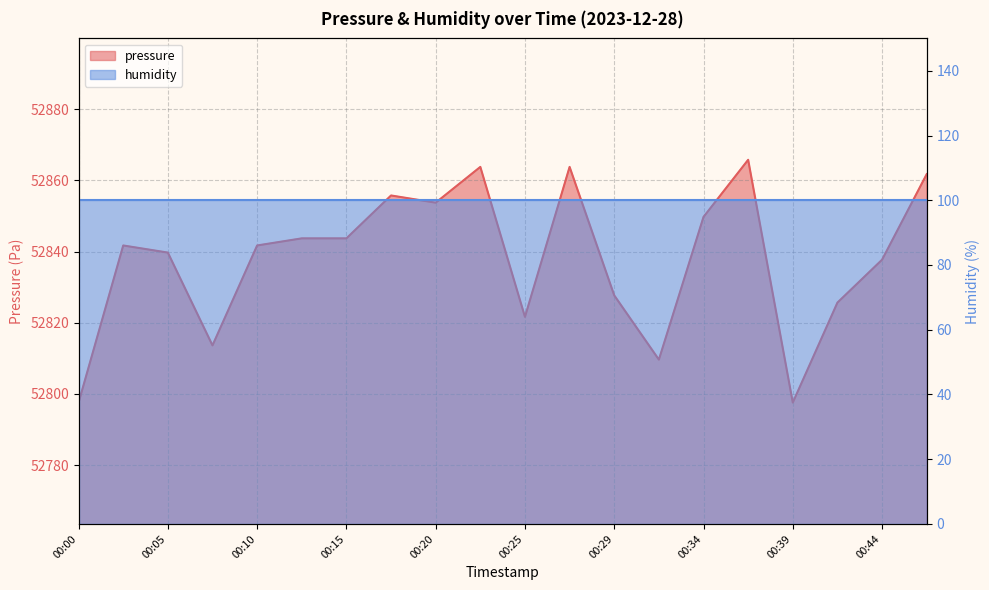

Where is the first local maximum?

00:03